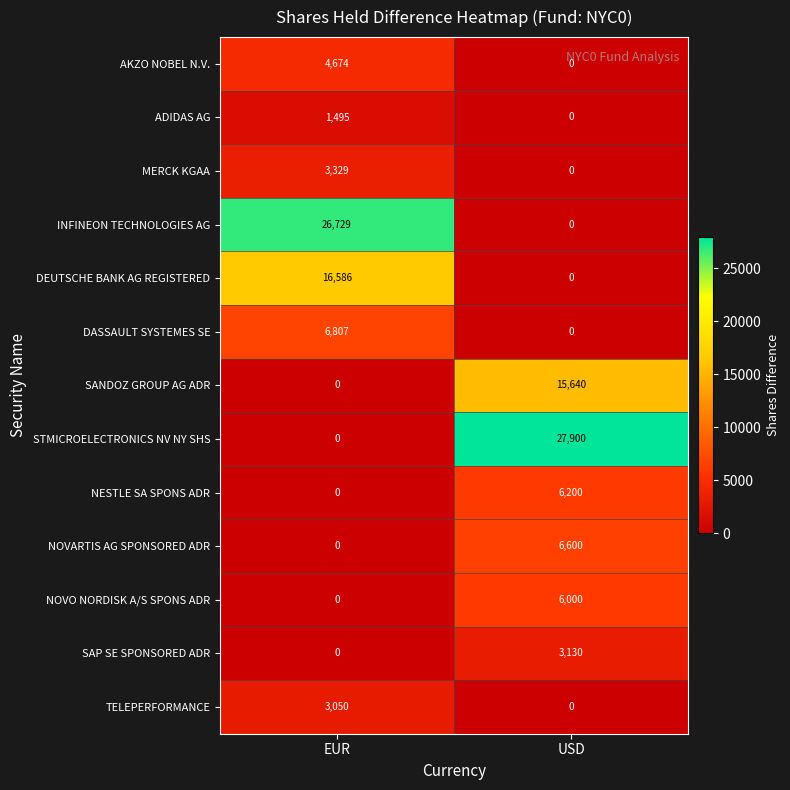

What is the sum of all SAP SE SPONSORED ADR values?

3130